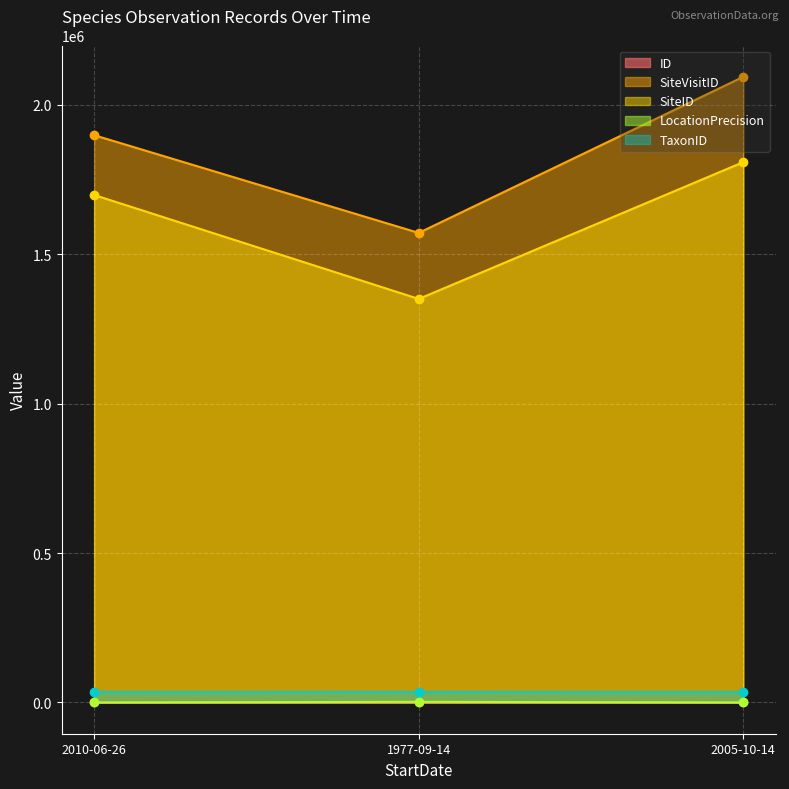

Which label corresponds to the largest value in the chart?

2005-10-14